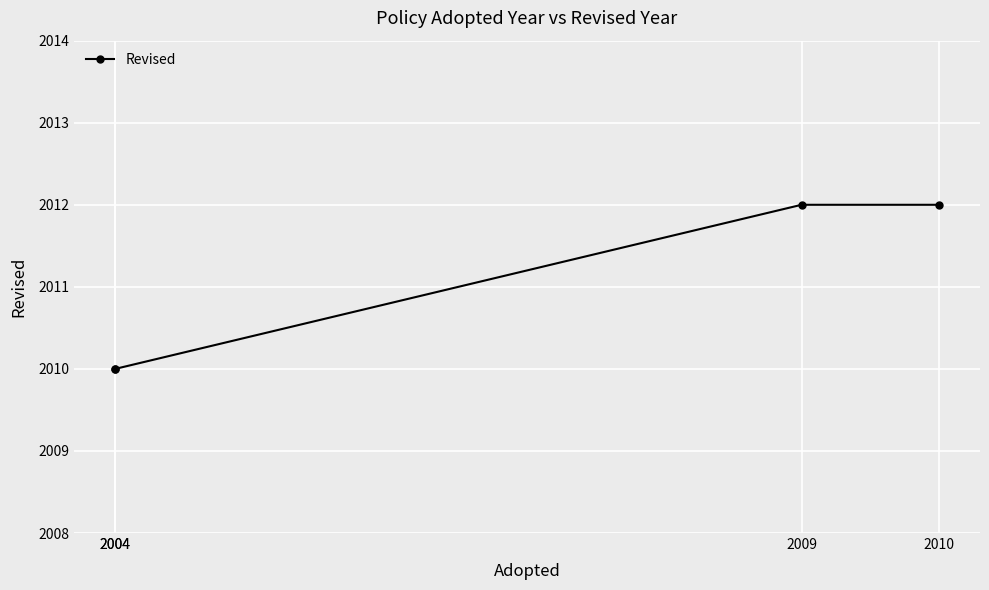

What is the value of the 3rd point from the left?

2012